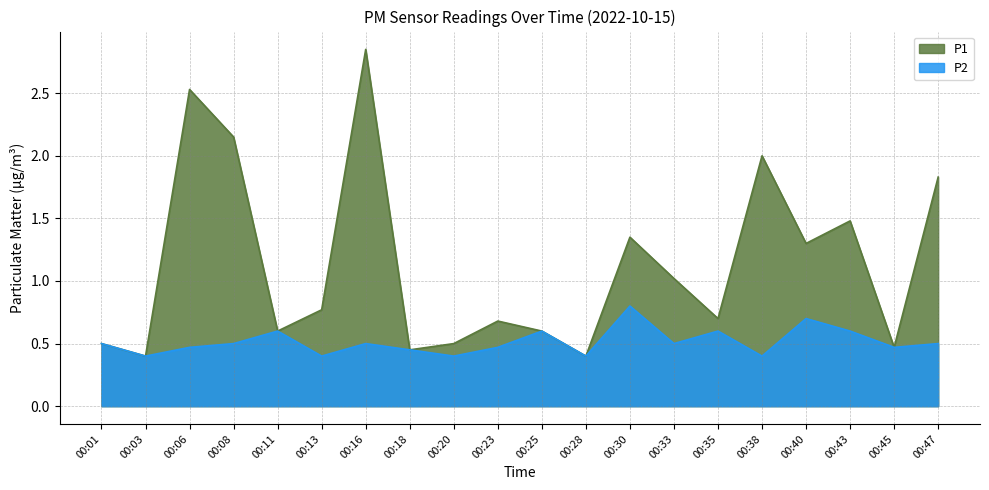

Which category has the lowest value in the P1 series?

00:03